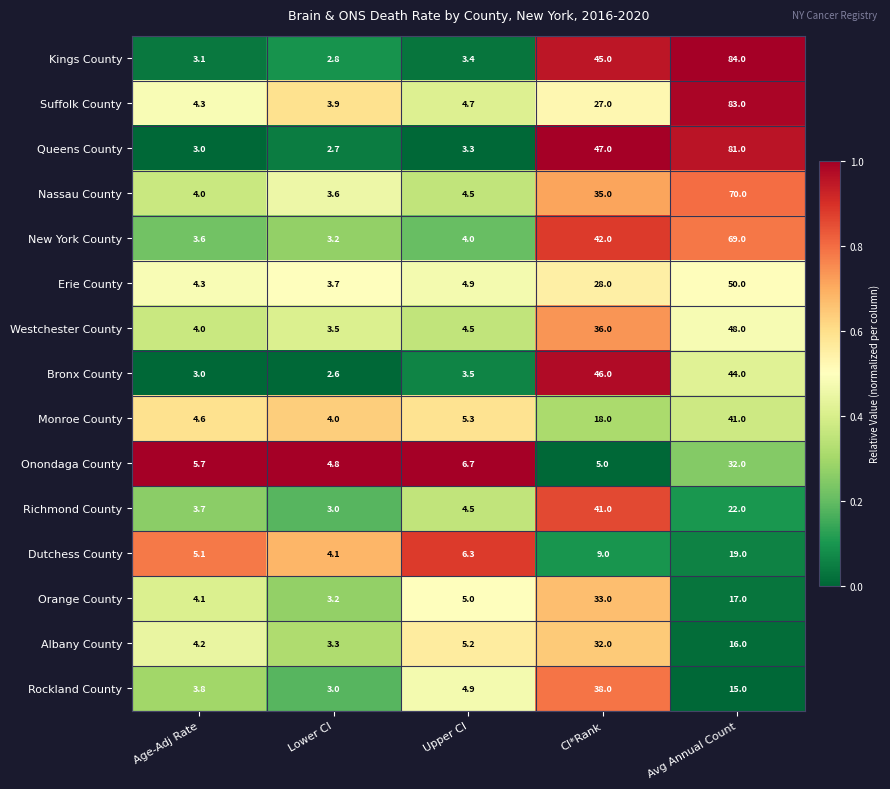

Which series changed the most between Lower CI and Upper CI?

Dutchess County